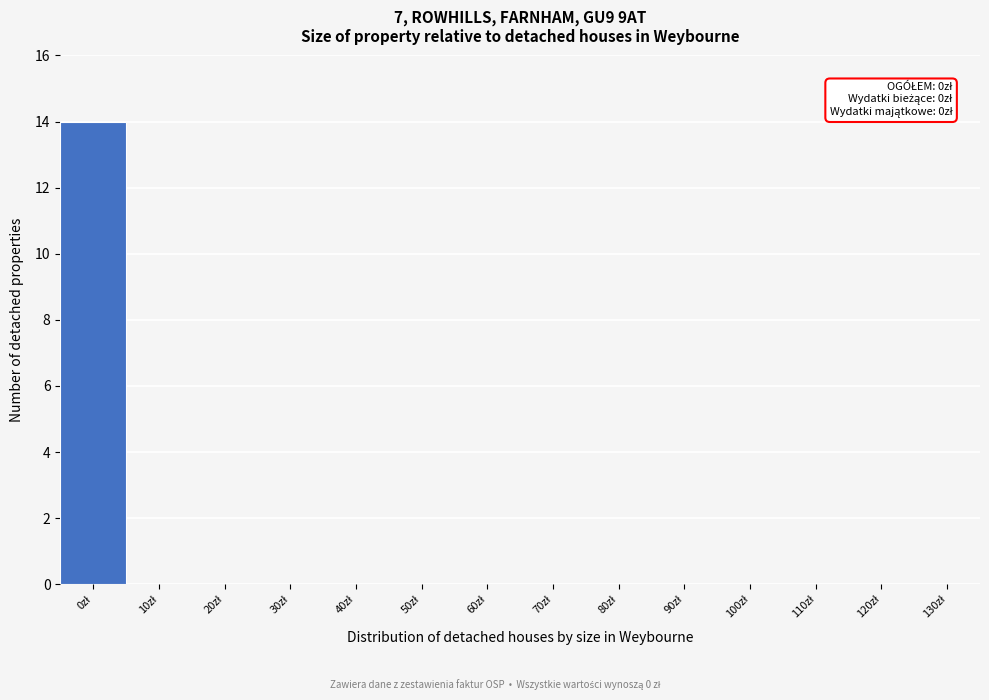

What is the maximum value shown in the chart?

14